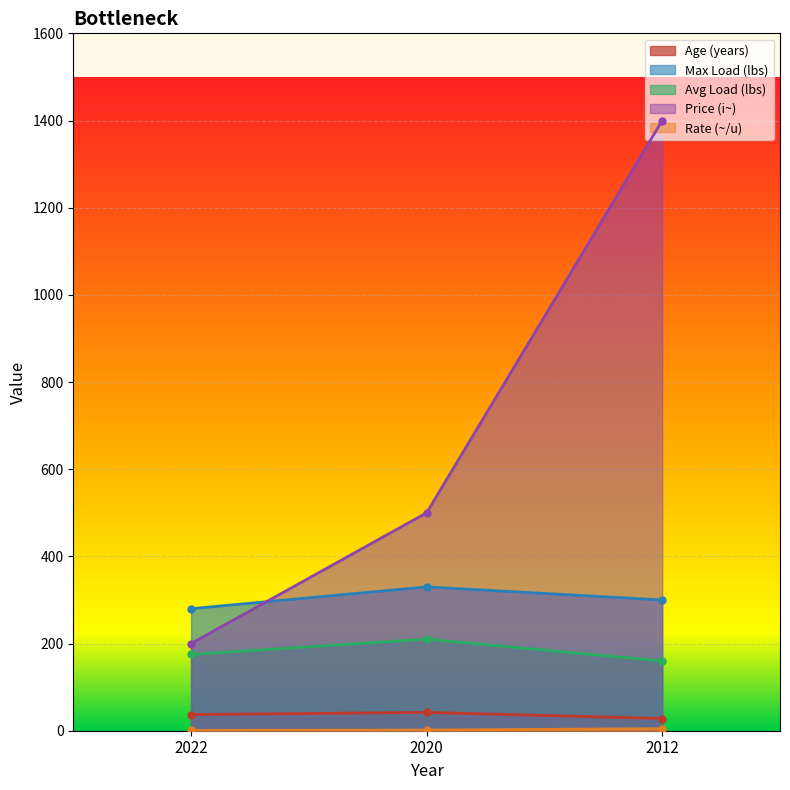

List the labels in order of Age (years) value, largest first.

2020, 2022, 2012